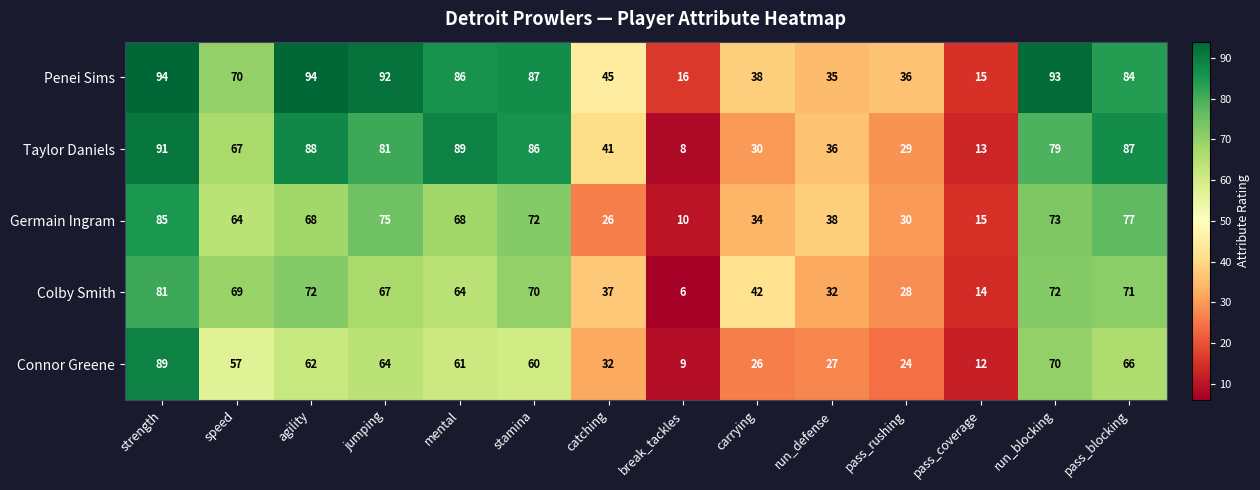

At which category is the sum across all series the highest?

strength